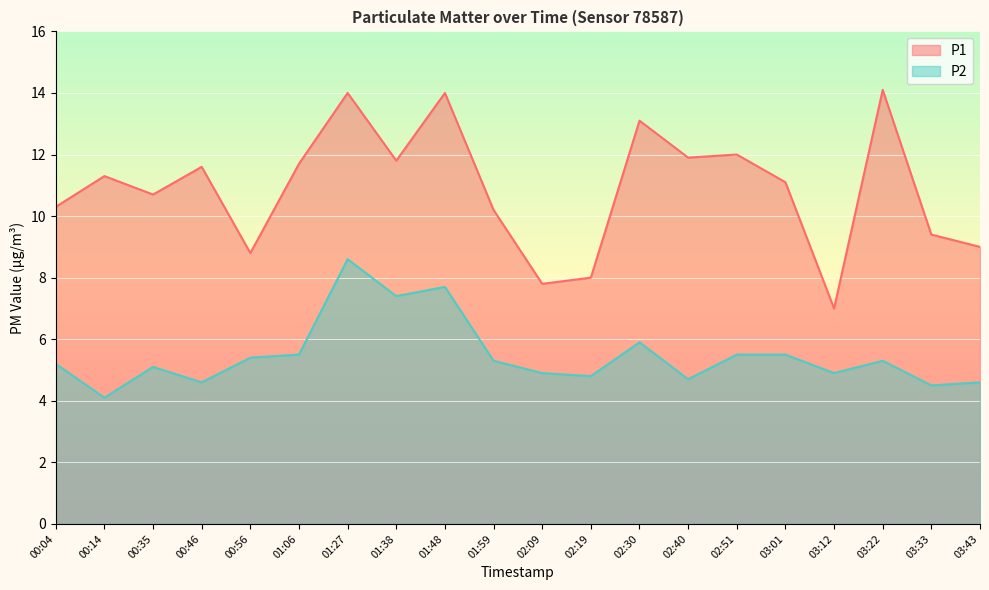

At which category is the sum across all series the highest?

01:27